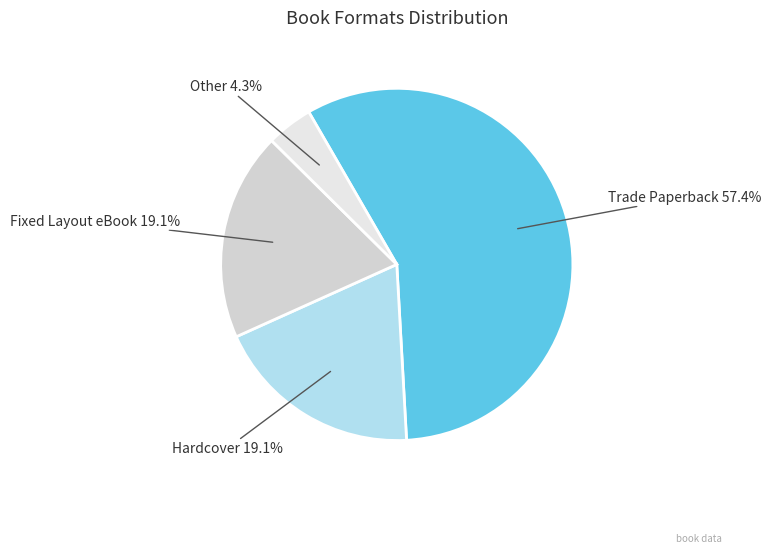

Count the number of slices in the pie.

4